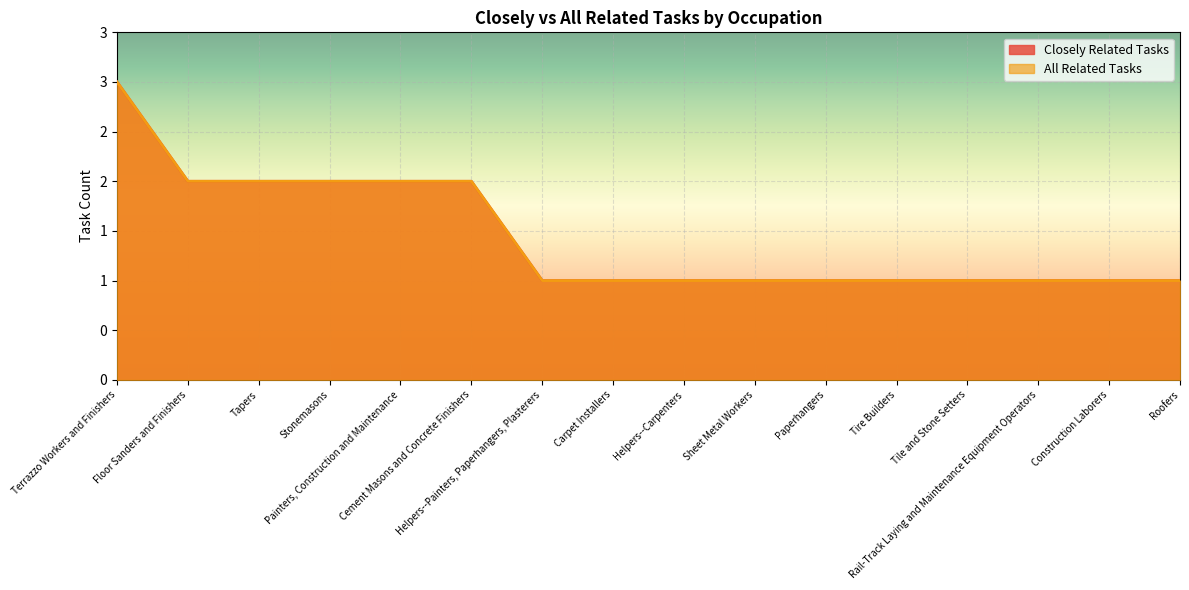

Does the chart display data point markers on the line(s)?

No